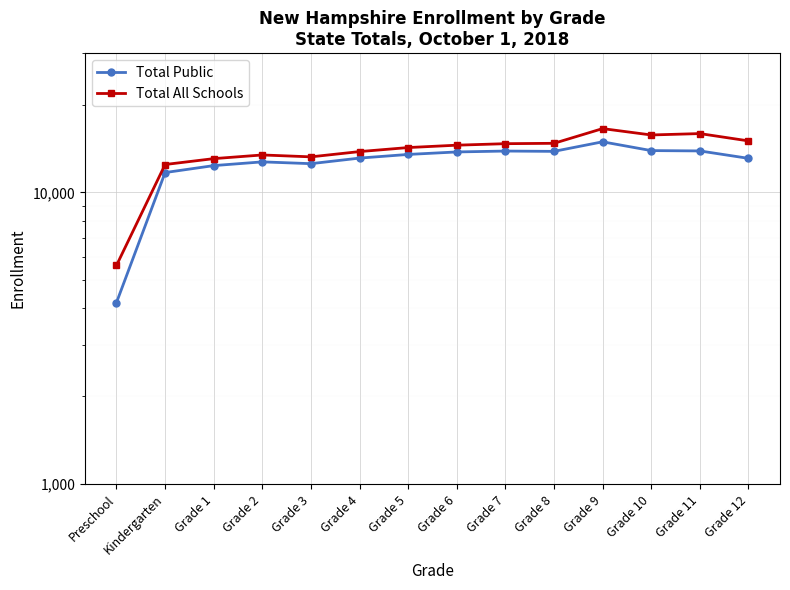

Does the chart display data point markers on the line(s)?

Yes